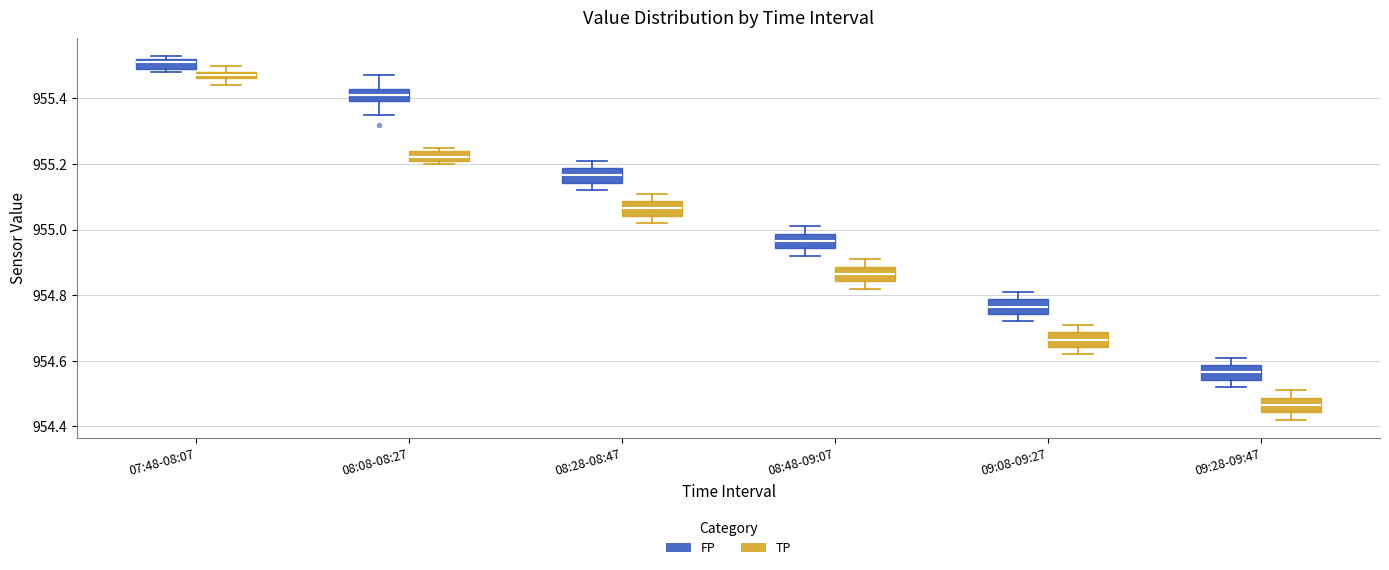

Where does the lower whisker of the box for 08:28-08:47 (FP) end on the y-axis? The values are not printed on the chart, so give them approximately, as read against the axis.

955.12